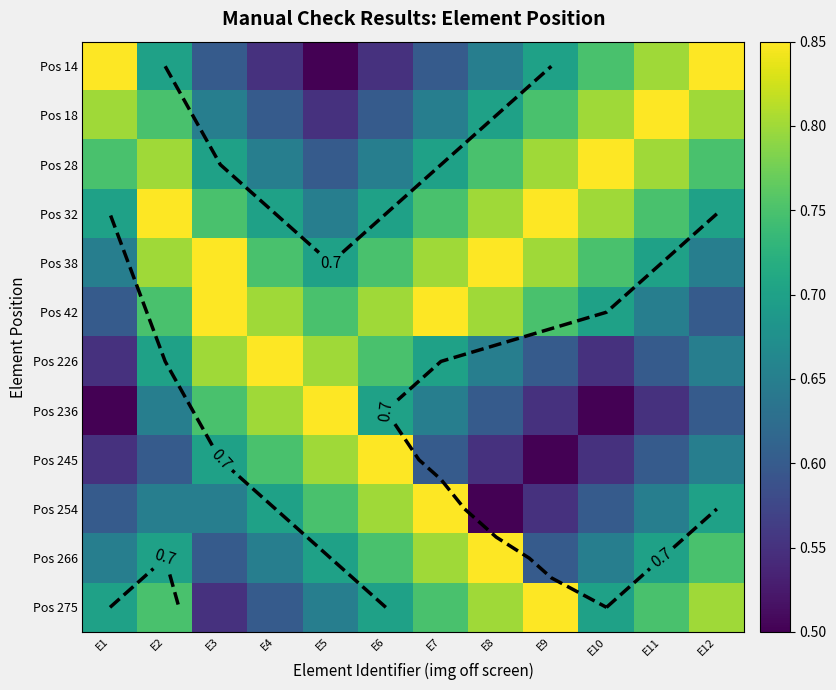

Rank the series by their maximum value, from lowest to highest.

Pos 14, Pos 18, Pos 28, Pos 32, Pos 38, Pos 42, Pos 226, Pos 236, Pos 245, Pos 254, Pos 266, Pos 275